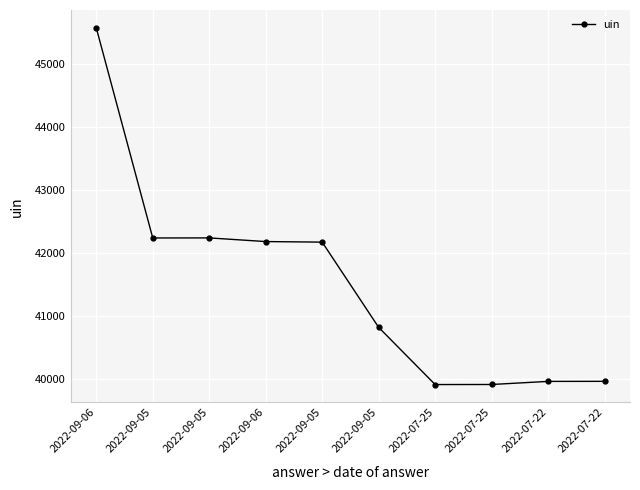

Reading right to left, transcribe all the data shown in this chart.

2022-07-22=39967	2022-07-22=39966	2022-07-25=39917	2022-07-25=39916	2022-09-05=40823	2022-09-05=42175	2022-09-06=42184	2022-09-05=42242	2022-09-05=42241	2022-09-06=45574